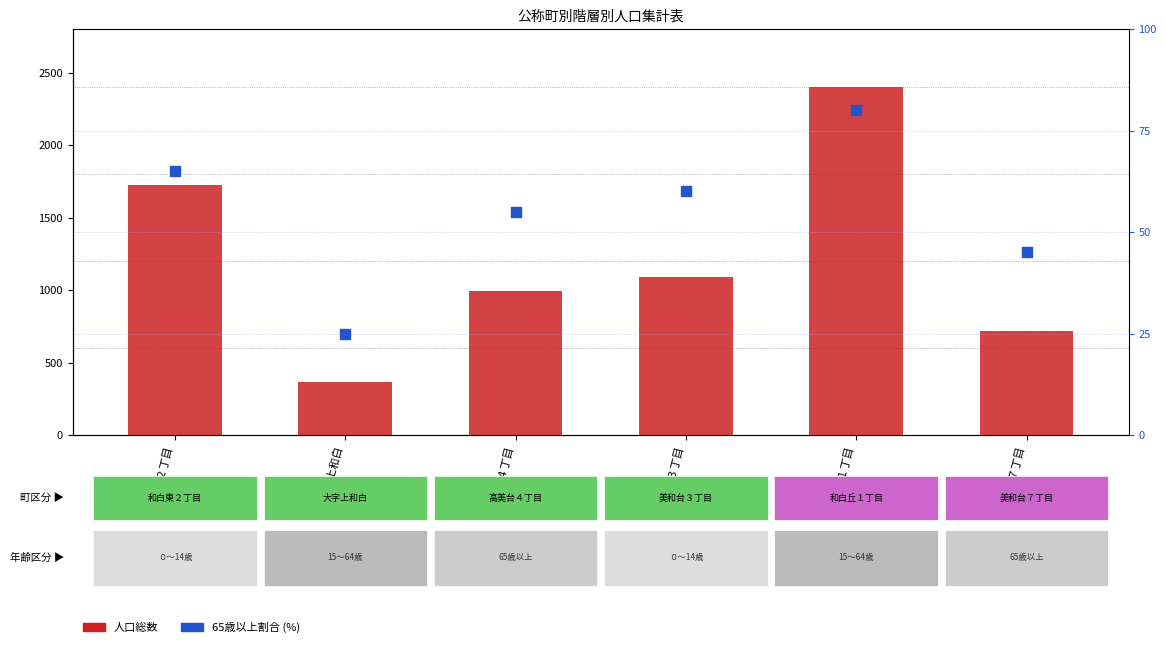

At how many categories does at least one series exceed 733?

4